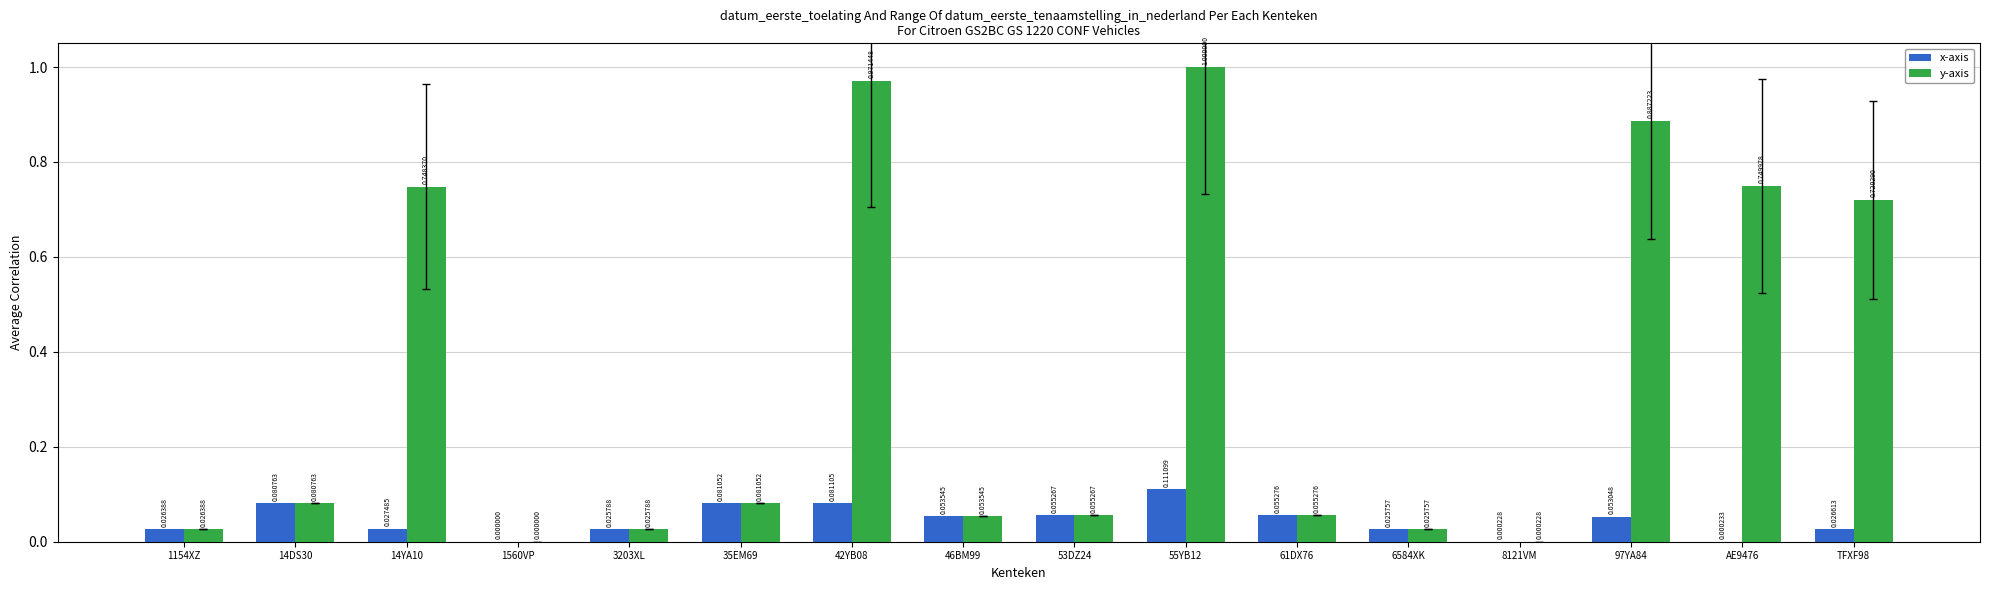

Which series has the largest total across all categories?

y-axis